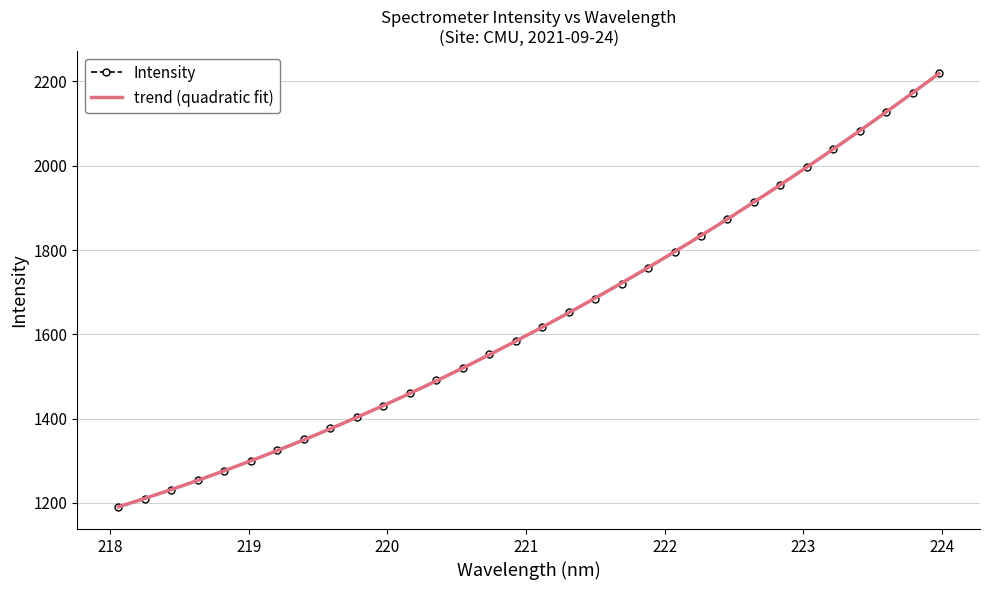

List the labels in order of value, largest first.

223.9802, 223.7895, 223.5987, 223.408, 223.2172, 223.0264, 222.8355, 222.6447, 222.4538, 222.263, 222.0721, 221.8812, 221.6902, 221.4993, 221.3083, 221.1174, 220.9264, 220.7354, 220.5444, 220.3533, 220.1623, 219.9712, 219.7801, 219.589, 219.3979, 219.2067, 219.0156, 218.8244, 218.6332, 218.442, 218.2508, 218.0596